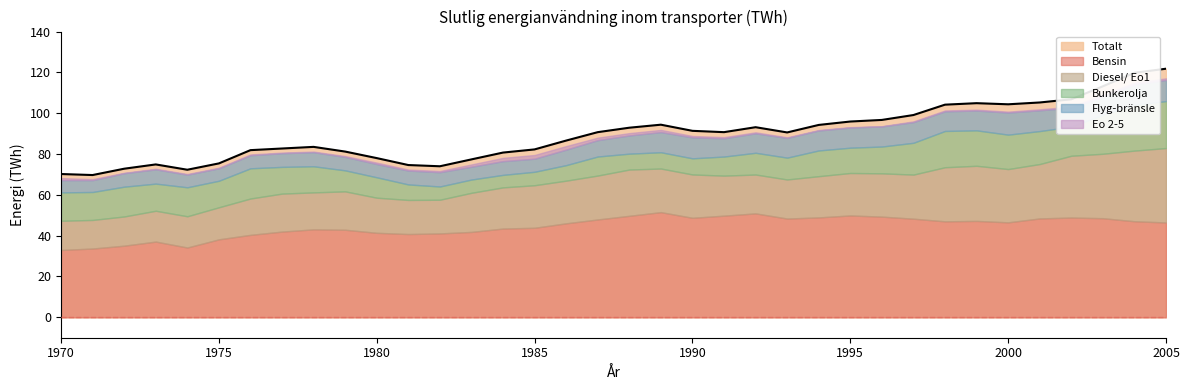

What is the total value across all series at 1973?

147.7